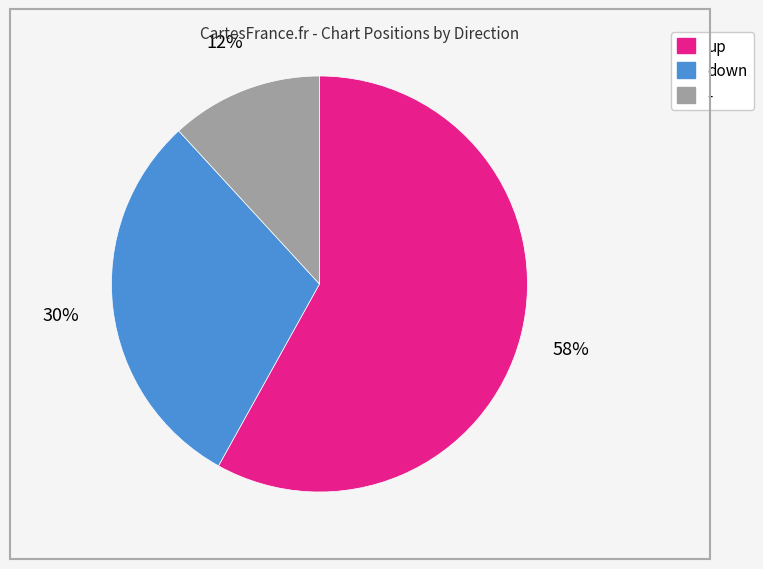

To the nearest percent, what percentage of the pie is up?

58%